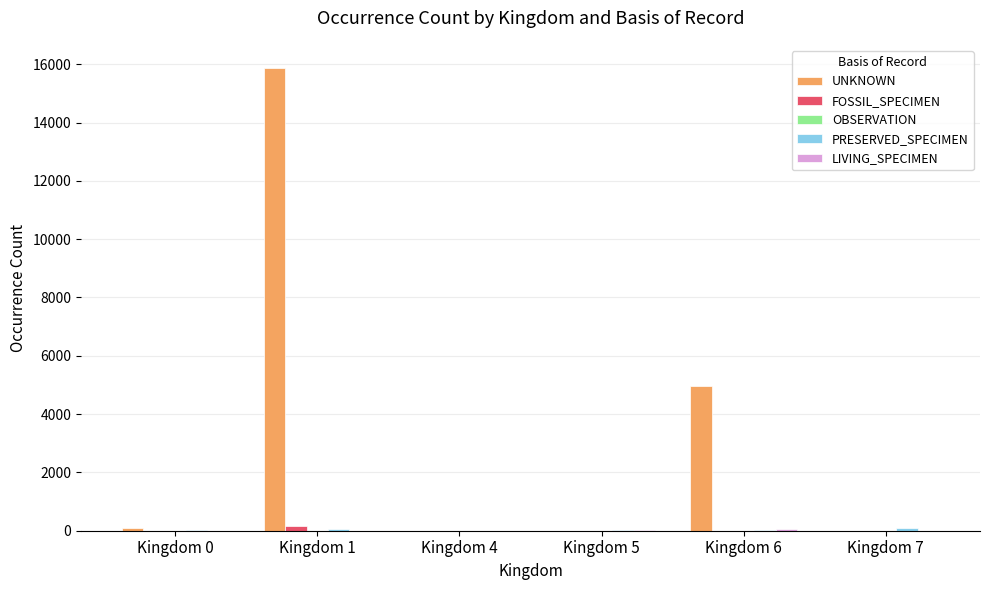

At which label is UNKNOWN closest to 7935?

Kingdom 6